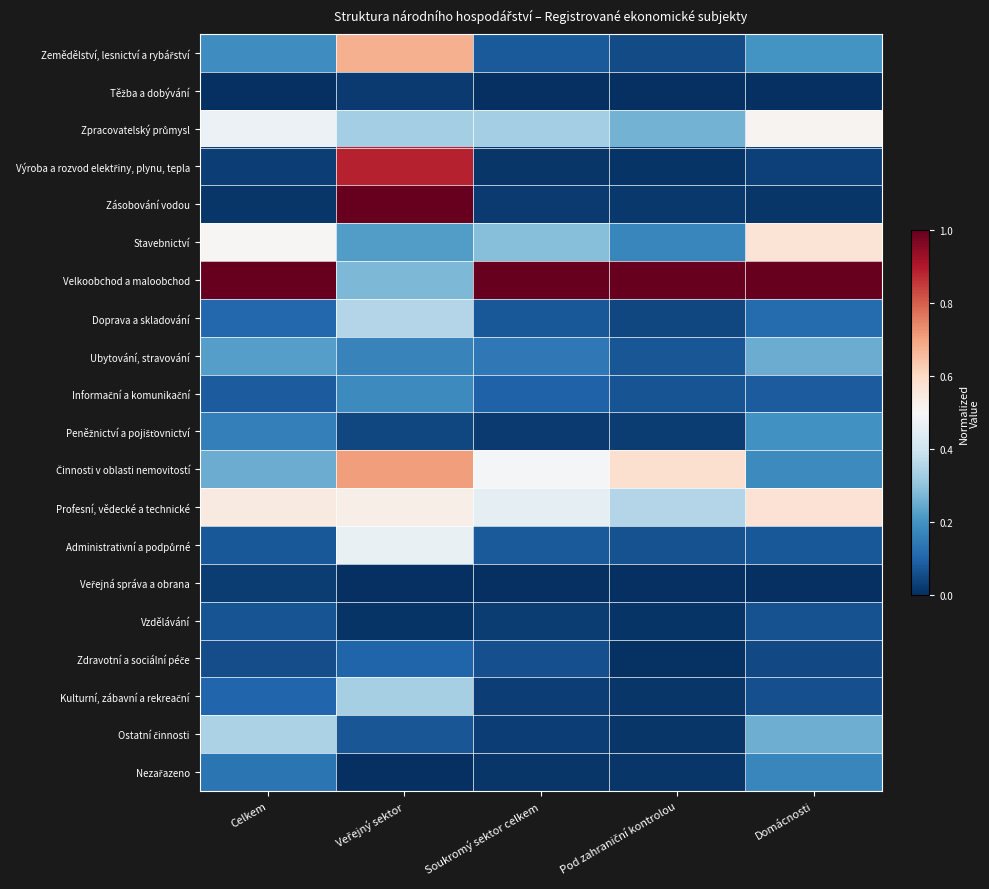

At Pod zahraniční kontrolou, list the series in order from smallest to largest.

Veřejná správa a obrana, Těžba a dobývání, Zdravotní a sociální péče, Výroba a rozvod elektřiny, plynu, tepla, Vzdělávání, Ostatní činnosti, Kulturní, zábavní a rekreační, Nezařazeno, Zásobování vodou, Peněžnictví a pojišťovnictví, Doprava a skladování, Zemědělství, lesnictví a rybářství, Administrativní a podpůrné, Informační a komunikační, Ubytování, stravování, Stavebnictví, Zpracovatelský průmysl, Profesní, vědecké a technické, Činnosti v oblasti nemovitostí, Velkoobchod a maloobchod